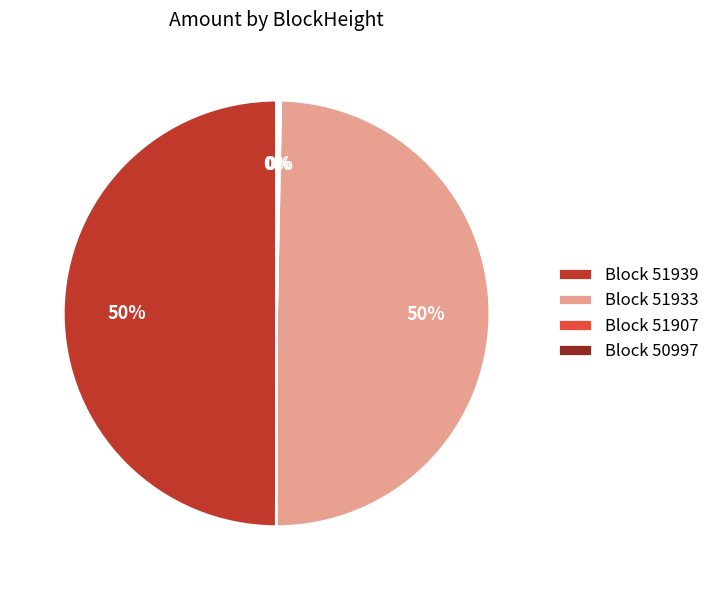

To the nearest percent, what percentage of the pie is Block 51939?

50%